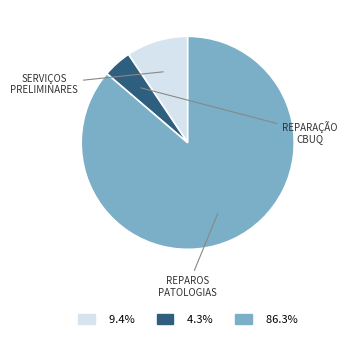

Does any single category account for the majority?

Yes